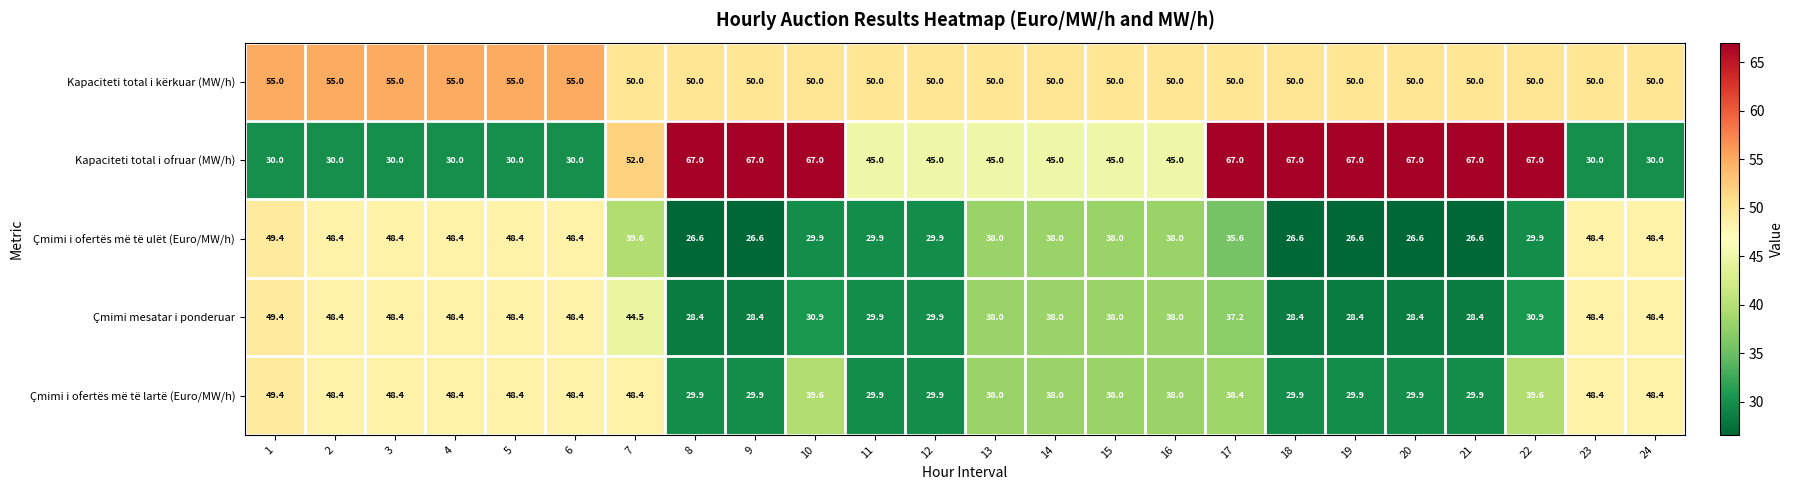

What is the total value across all series at 12?

184.7